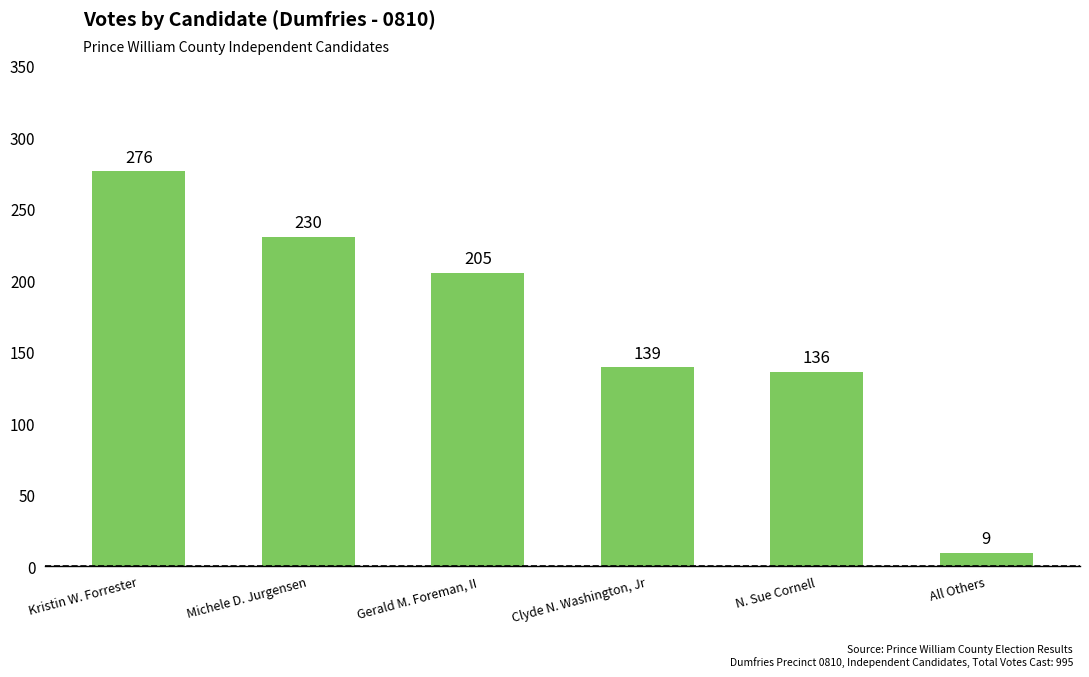

How many series are shown in this chart?

1